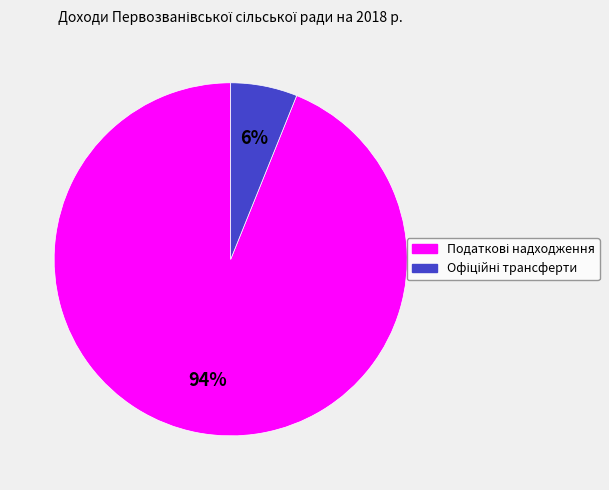

Is there any slice that represents more than half of the pie?

Yes